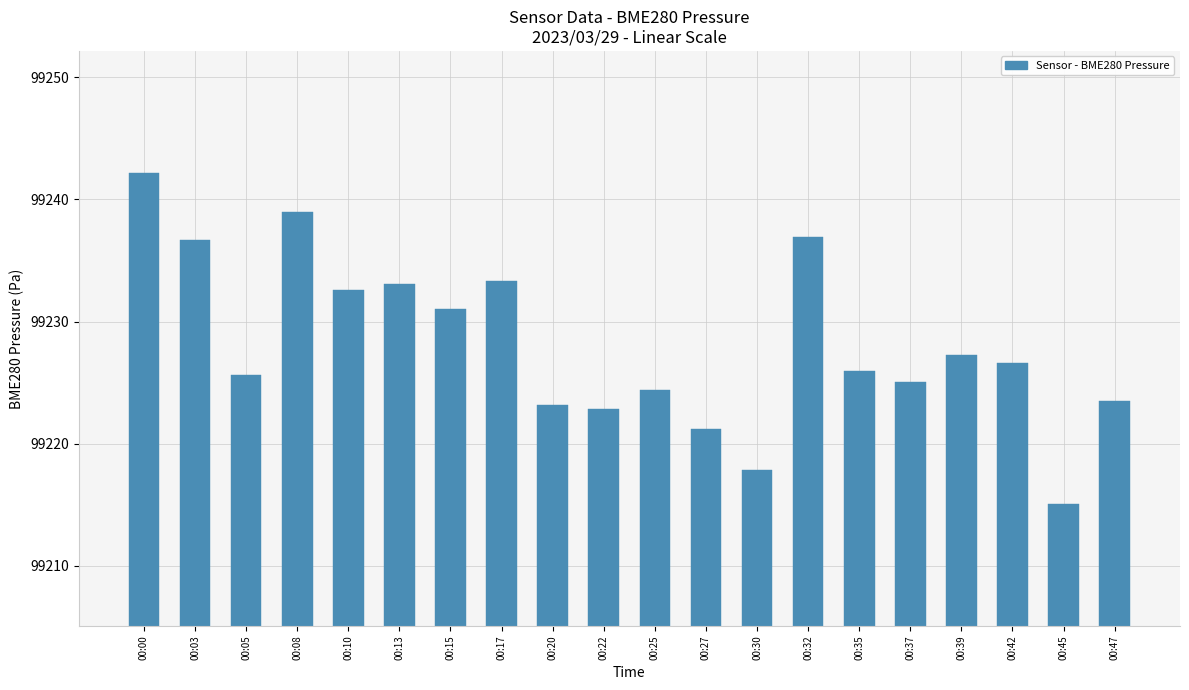

At which label is the value closest to 99228?

00:39